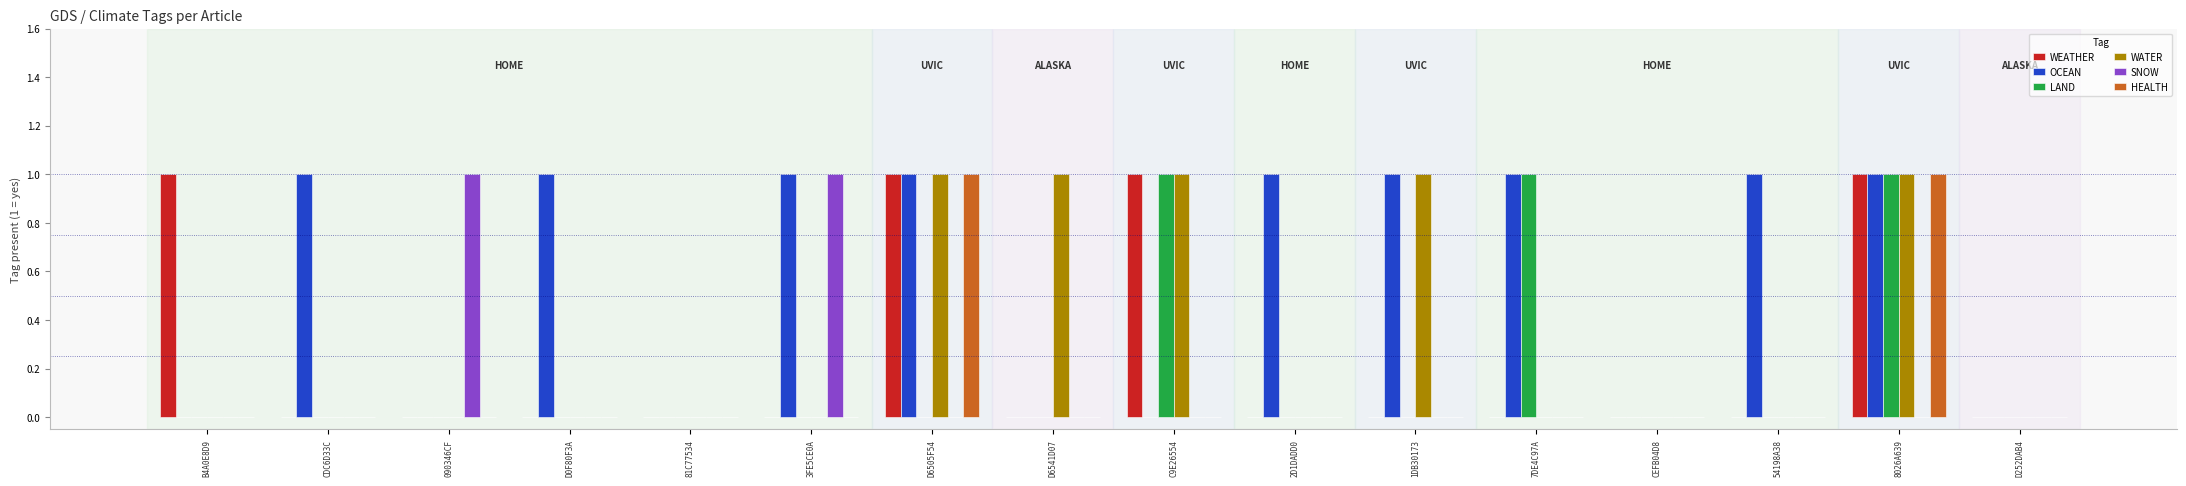

At which category is the sum across all series the highest?

8026A639